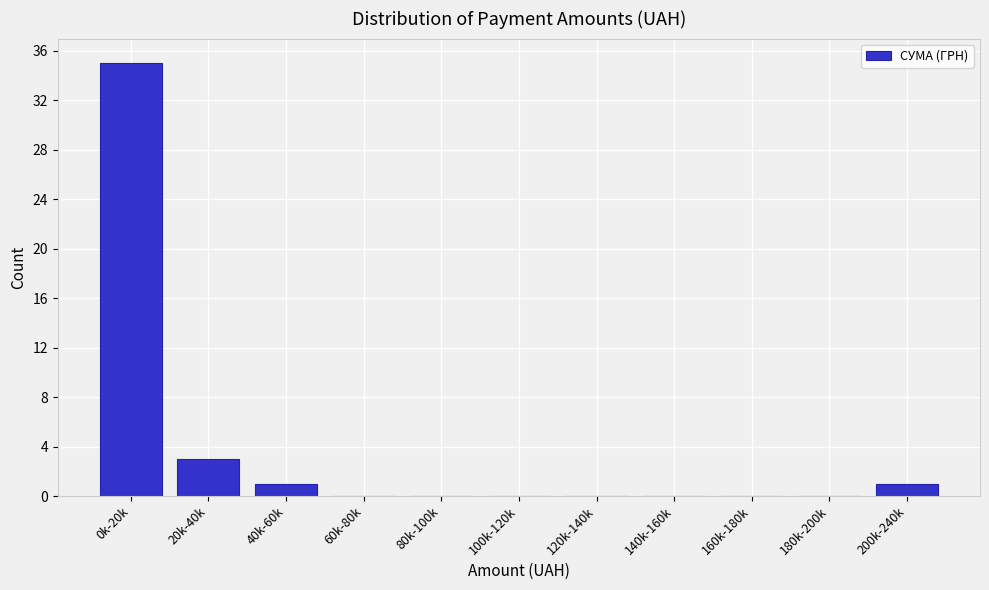

Reading left to right, extract all data points from this chart.

0k-20k=35	20k-40k=3	40k-60k=1	60k-80k=0	80k-100k=0	100k-120k=0	120k-140k=0	140k-160k=0	160k-180k=0	180k-200k=0	200k-240k=1